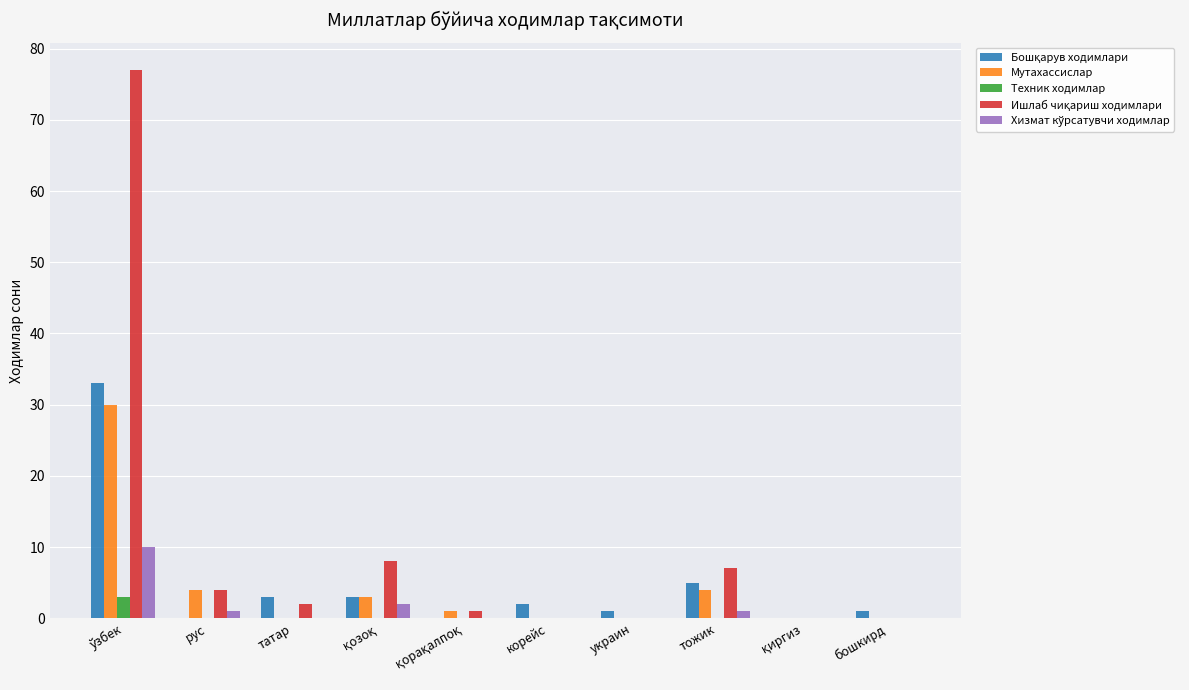

What is the total value across all series at татар?

5